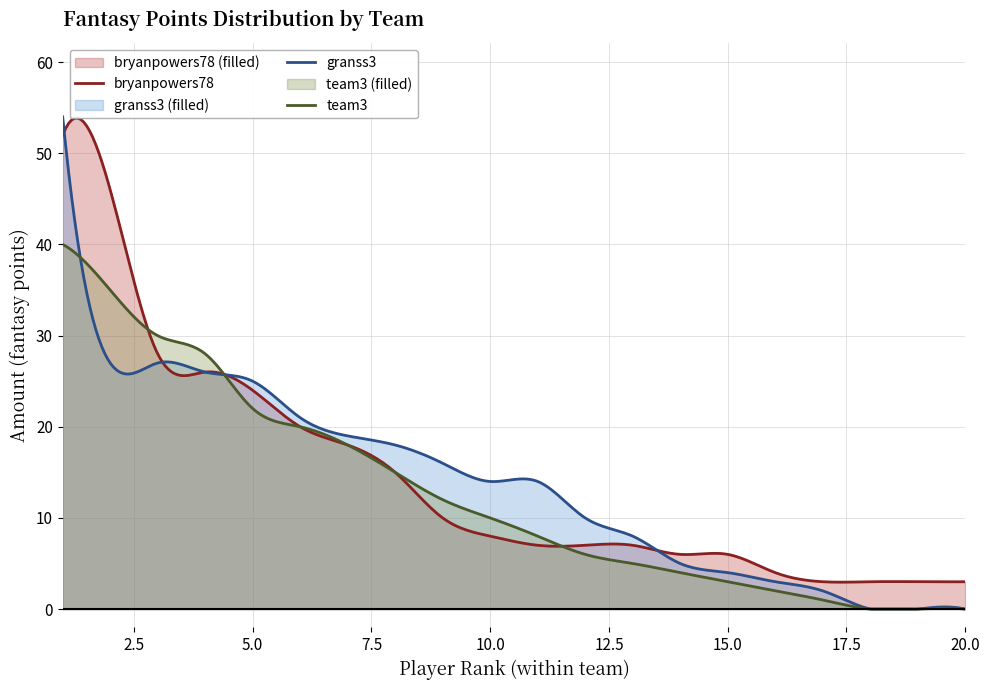

Reading left to right, list all the values displayed in this chart.

bryanpowers78: 52	46	28	26	24	20	18	15	10	8	7	7	7	6	6	4	3	3	3	3
granss3: 54	27	27	26	25	21	19	18	16	14	14	10	8	5	4	3	2	0	0	0
team3: 40	35	30	28	22	20	18	15	12	10	8	6	5	4	3	2	1	0	0	0